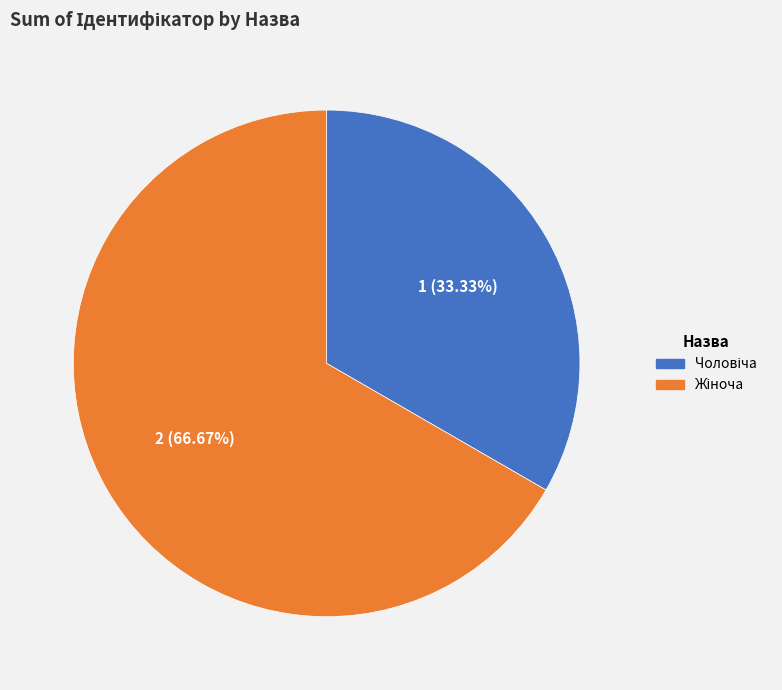

Is there a majority slice in this chart?

Yes